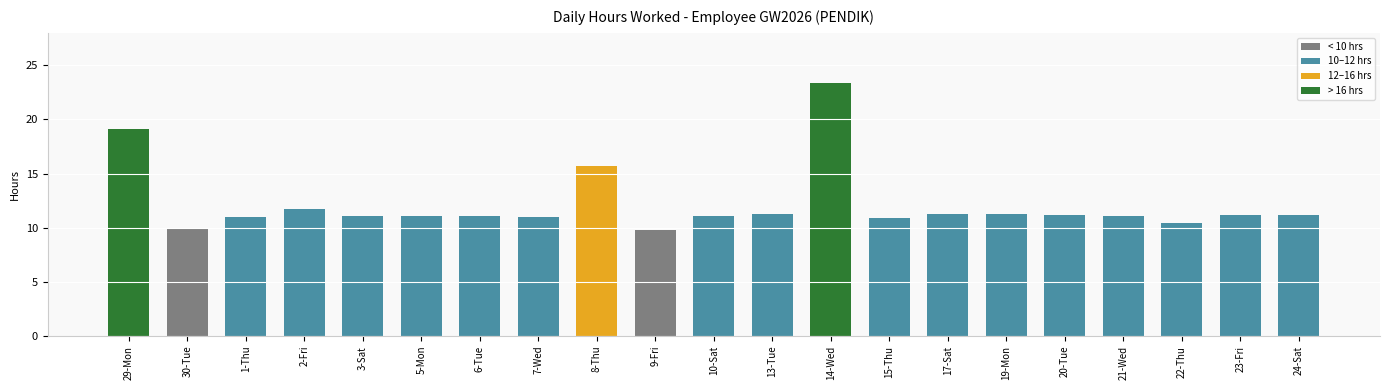

What is the label of the 18th bar from the right?

2-Fri